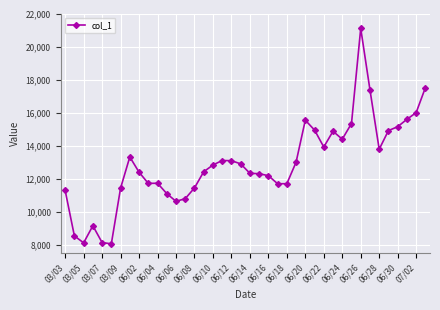

What is the sum of all values?

515574